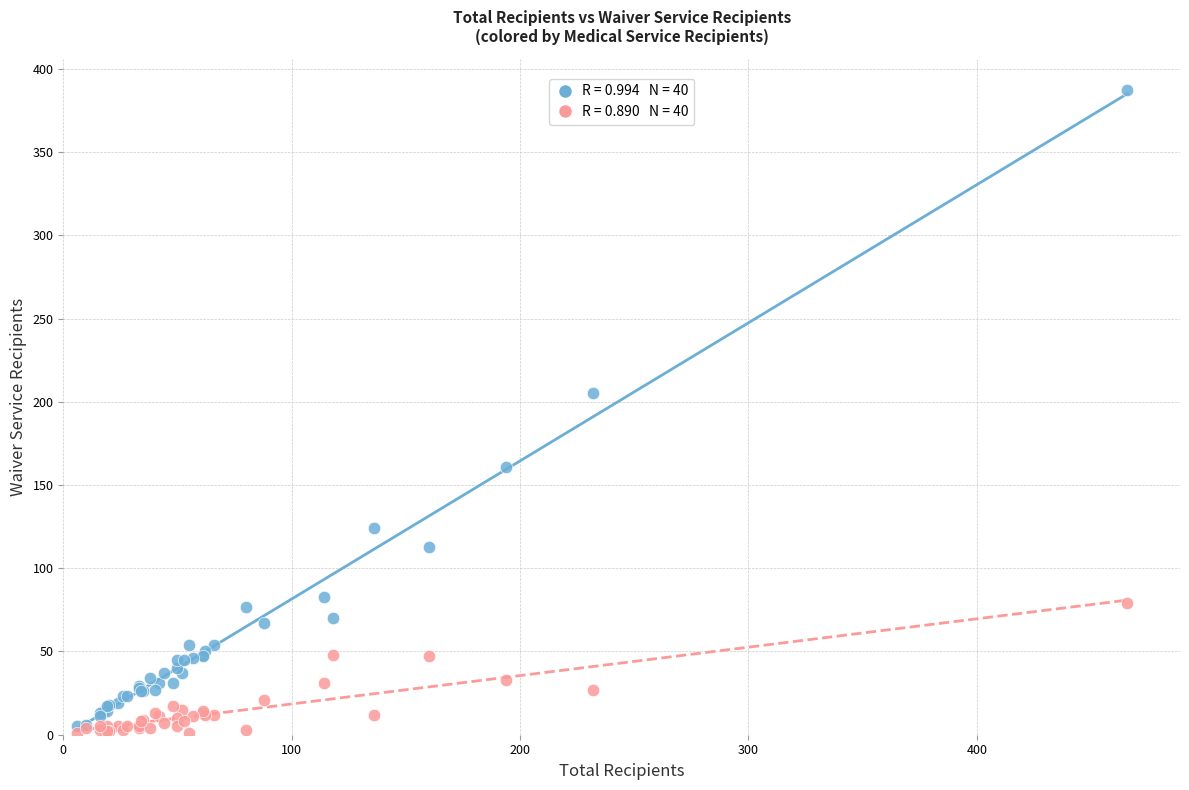

Across all series, what Y value is closest to 194?

205